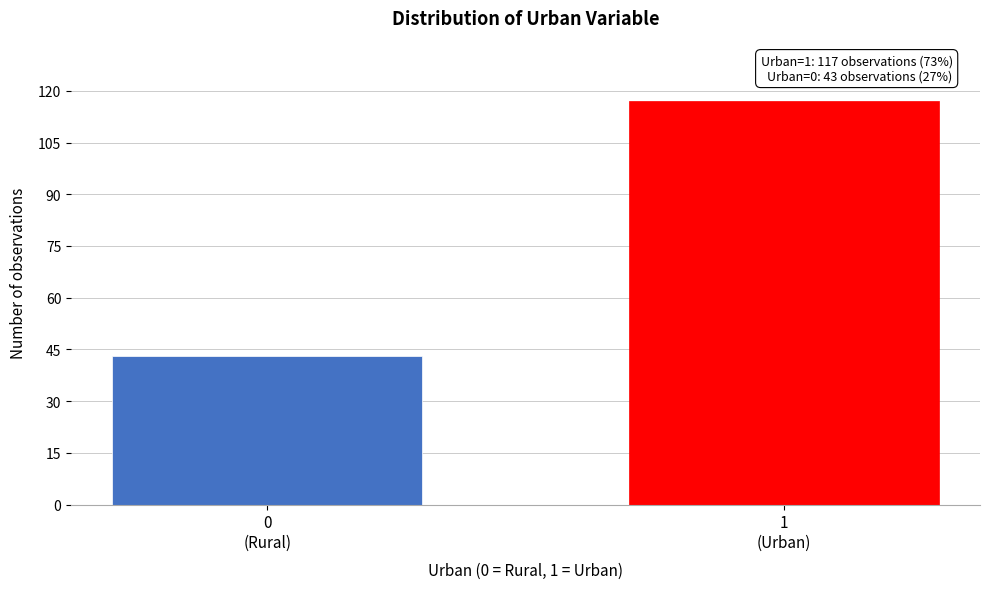

Reading left to right, extract all data points from this chart.

43	117